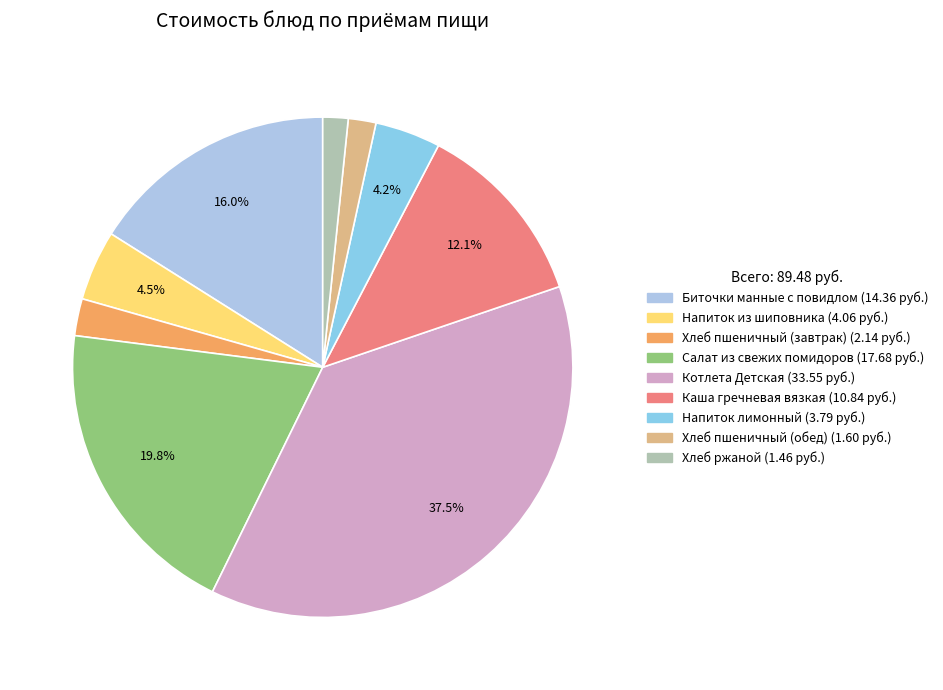

To the nearest percent, what is the average slice percentage?

11%